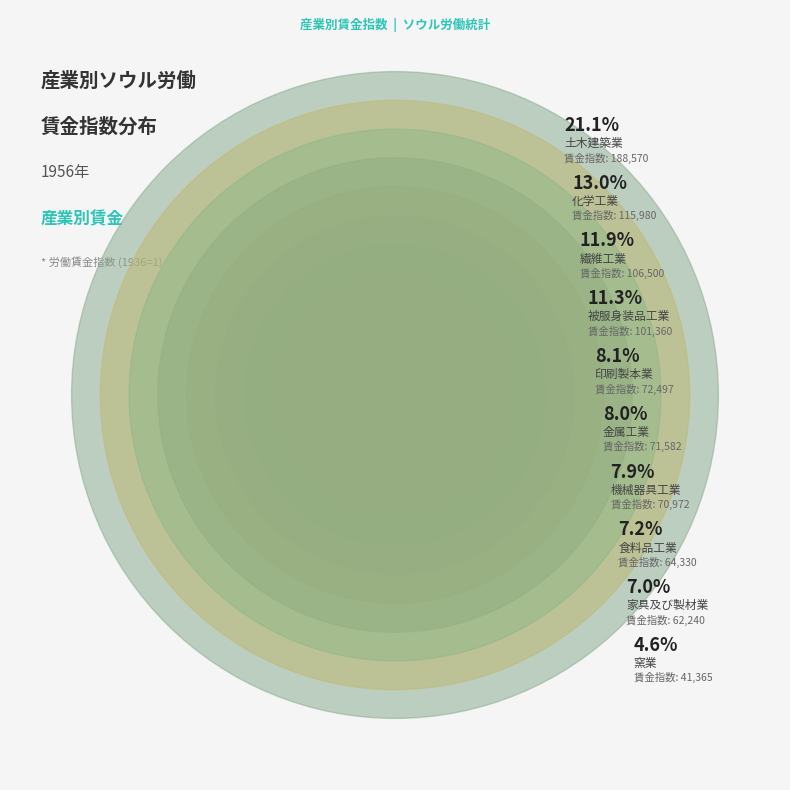

Count the number of slices in the pie.

10